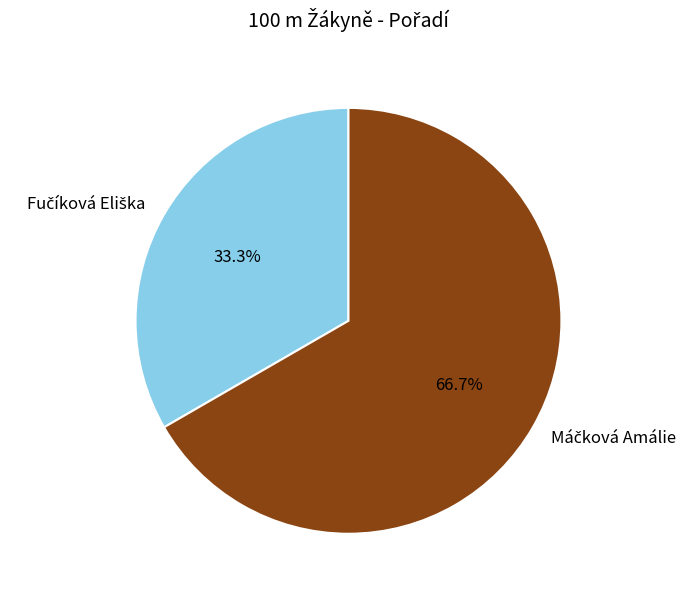

Does any single category account for the majority?

Yes